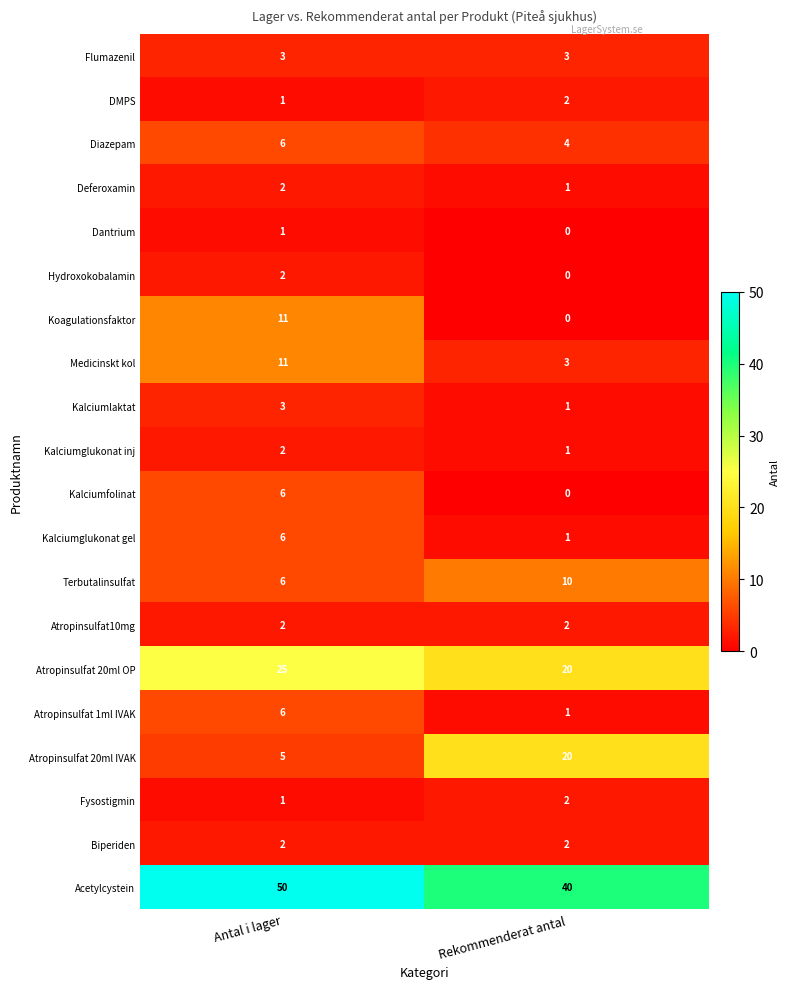

At which category is the sum across all series the highest?

Antal i lager